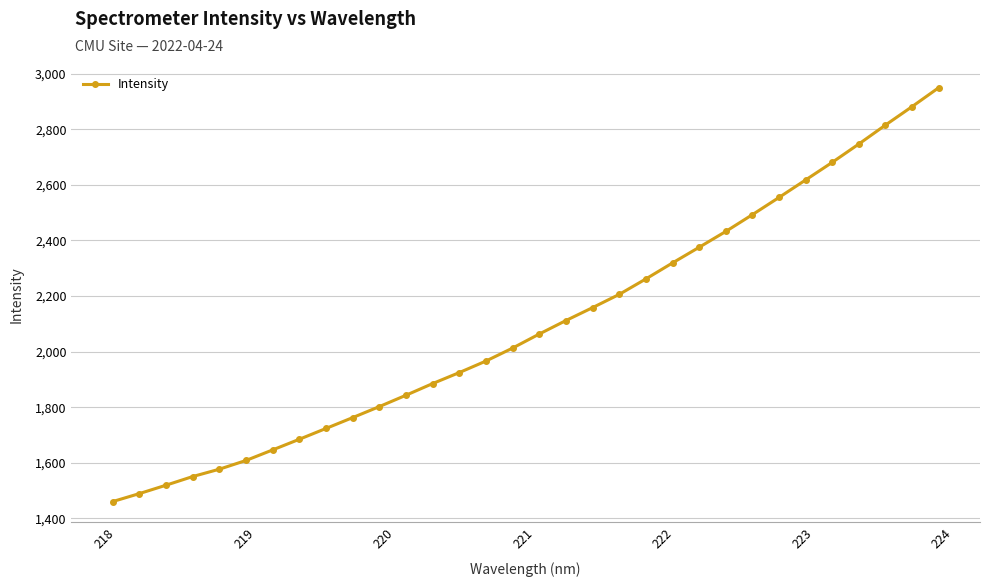

Reading left to right, extract all data points from this chart.

1460.8	1489.5	1519.7	1550.8	1577.3	1608.7	1646.7	1685.0	1723.9	1762.9	1802.5	1843.4	1885.3	1924.9	1966.4	2013.0	2063.6	2112.0	2158.5	2206.0	2261.7	2319.2	2375.5	2432.4	2492.8	2554.7	2617.7	2681.1	2747.1	2815.2	2881.6	2949.6